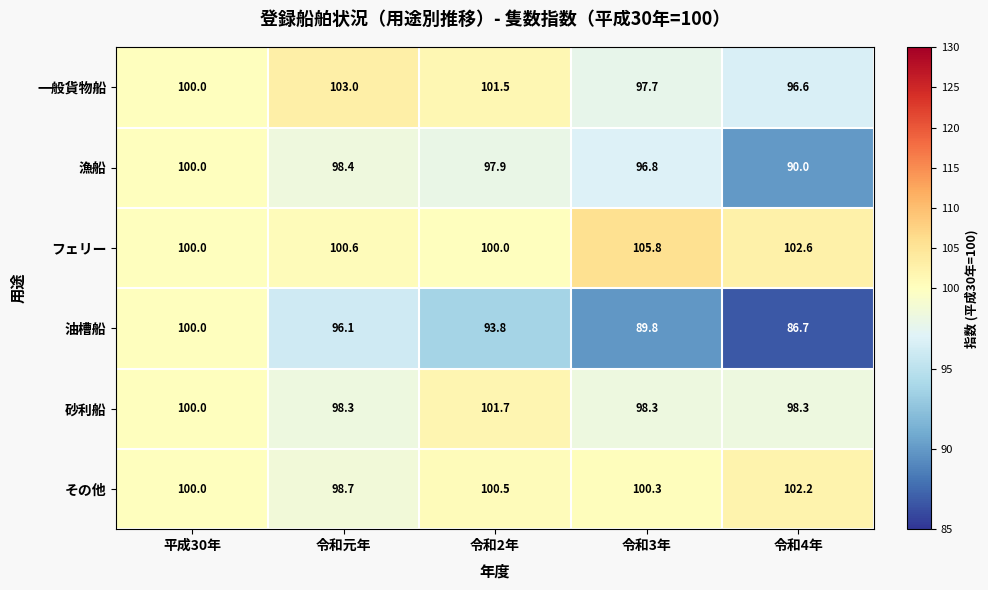

What is the difference between the highest and lowest values at 令和元年?

6.9